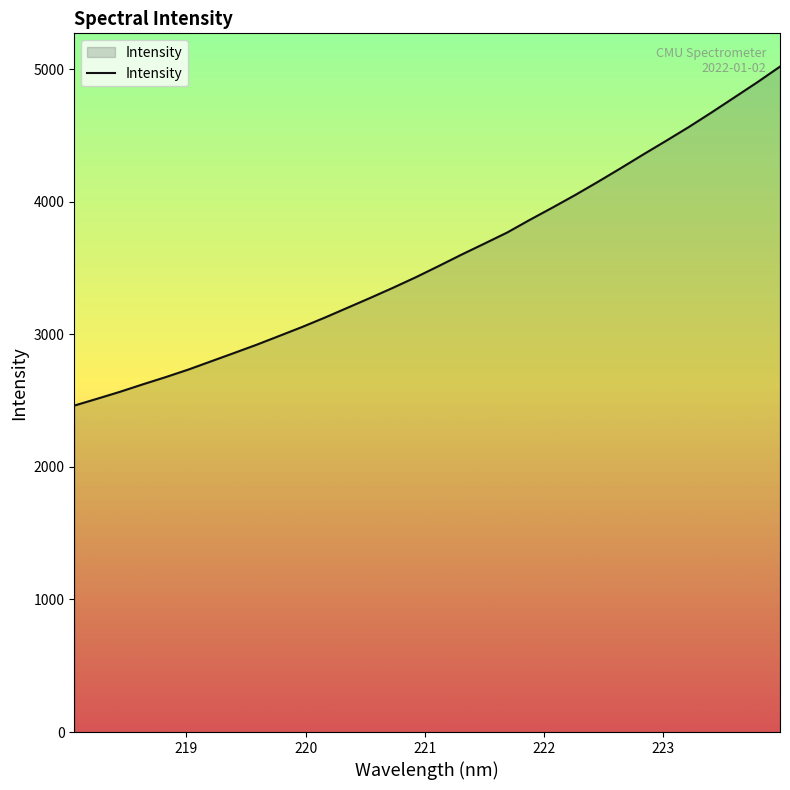

How many lines are shown in the chart?

1